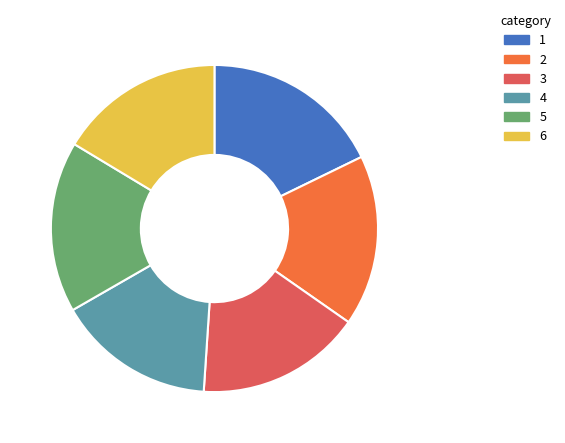

Is there any slice that represents more than half of the pie?

No